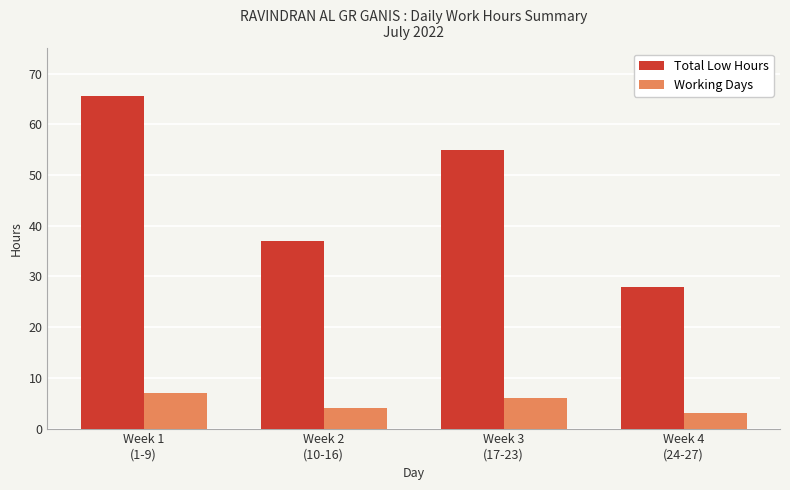

Which series has the widest spread of values?

Total Low Hours